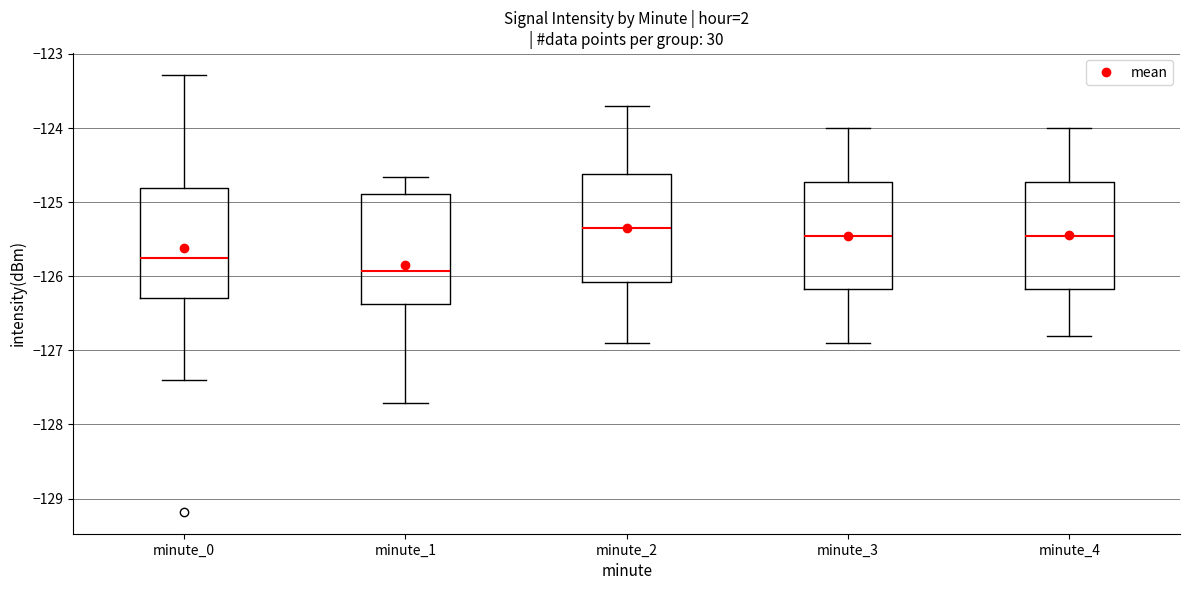

Where does the median line of the box for minute_4 sit on the y-axis? The values are not printed on the chart, so give them approximately, as read against the axis.

-125.4